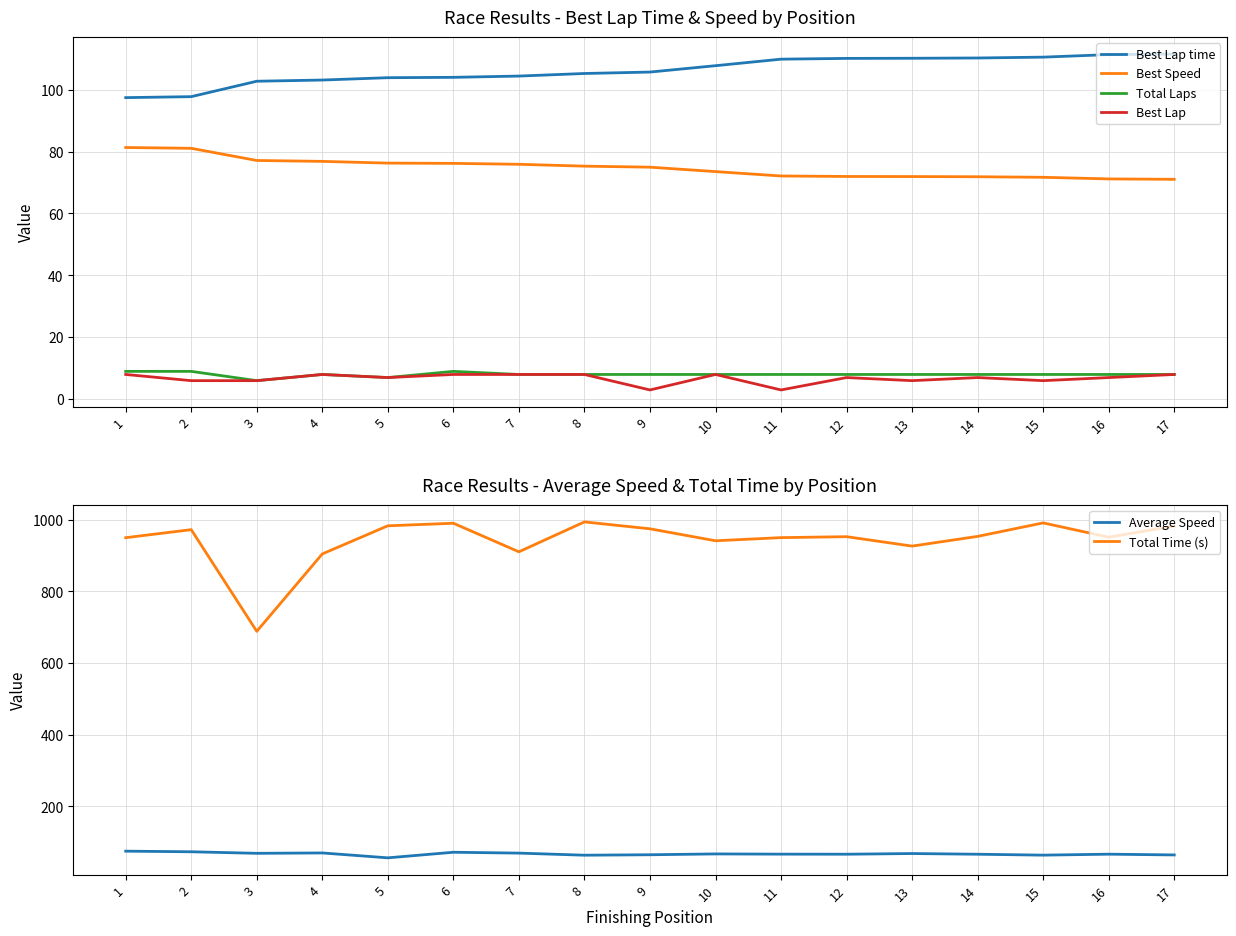

What is the difference between the Best Speed values at 15 and 10?

1.8